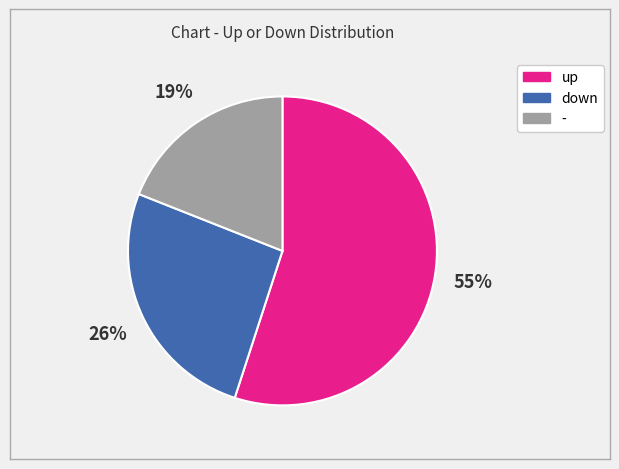

The down slice represents 13% of the pie. True or false?

False